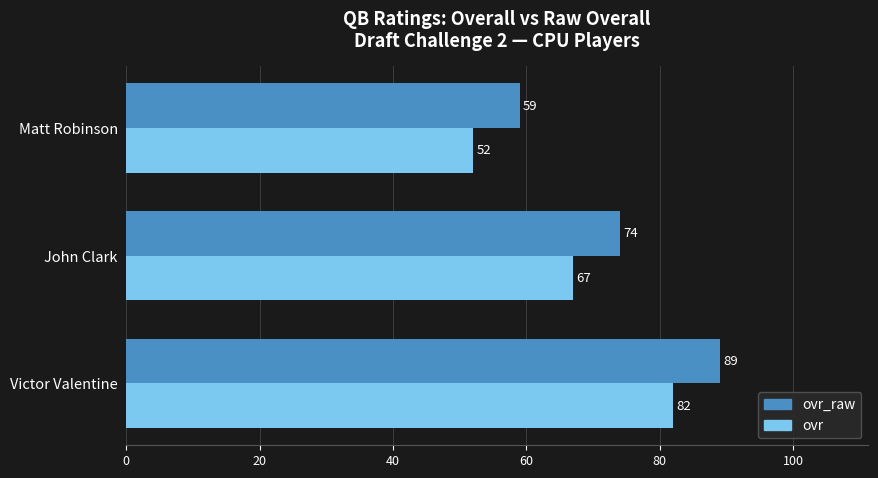

What is the difference between the maximum and second lowest values in the ovr_raw series?

15